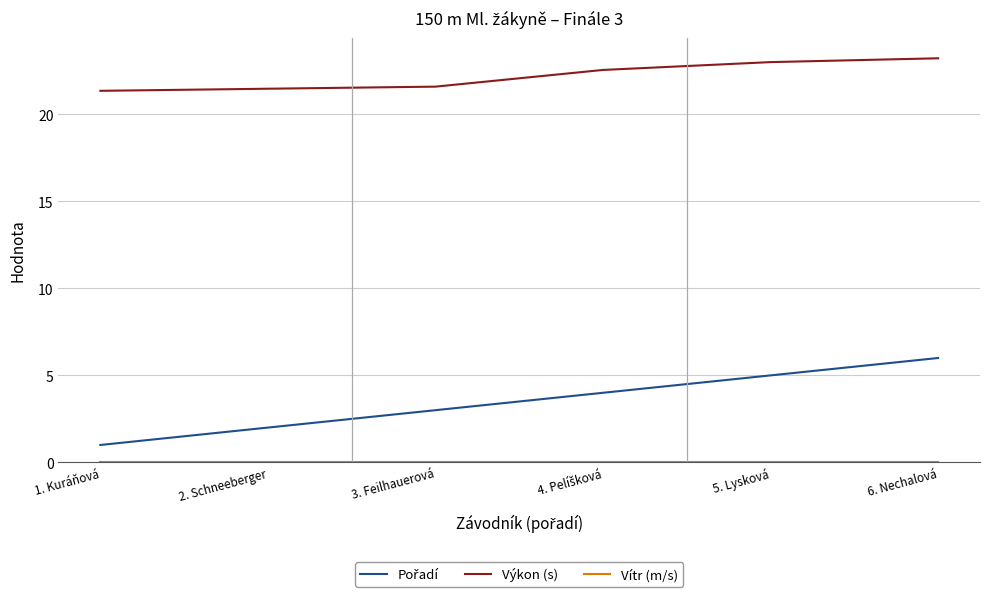

The value of Výkon (s) at 5. Lysková is 11.4. True or false?

False